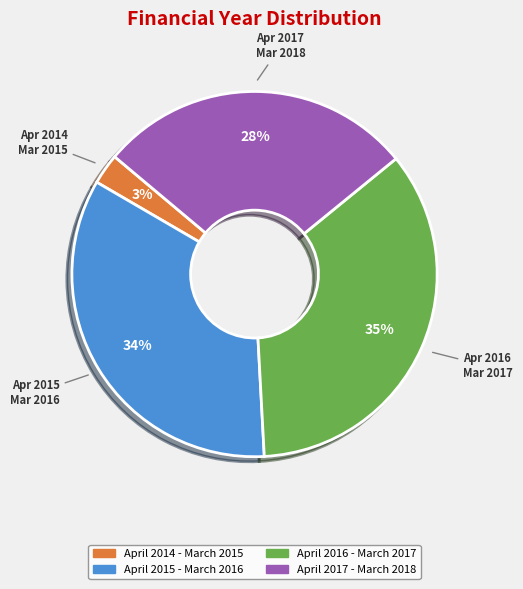

Is there any slice that represents more than half of the pie?

No